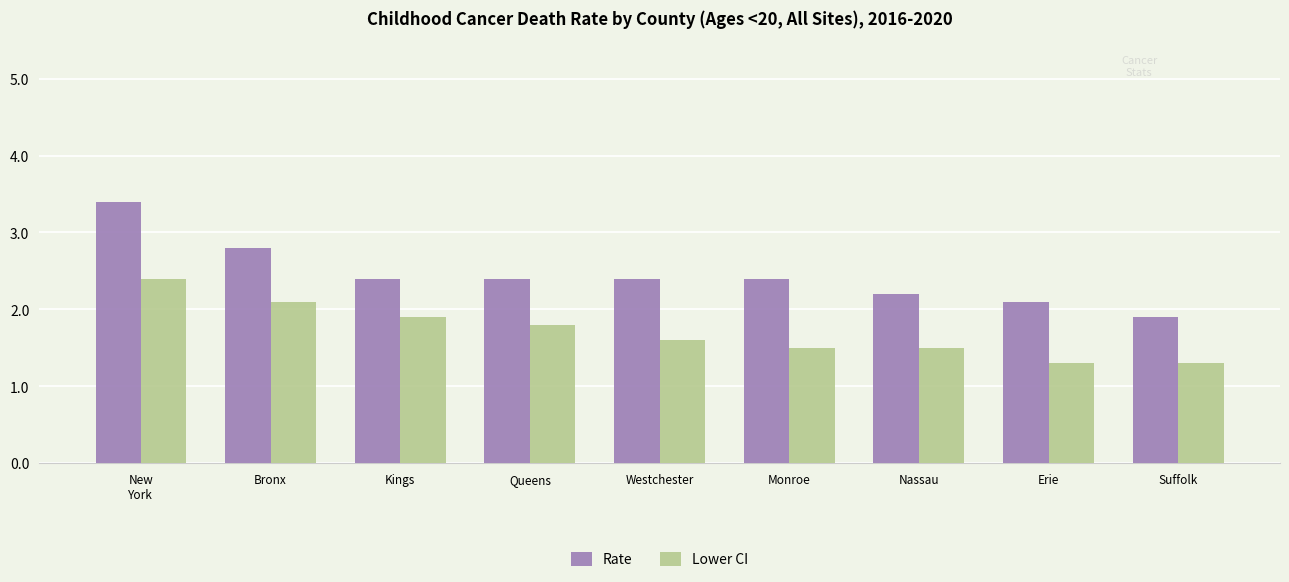

What is the spread (max minus min) of values at New
York?

1.0